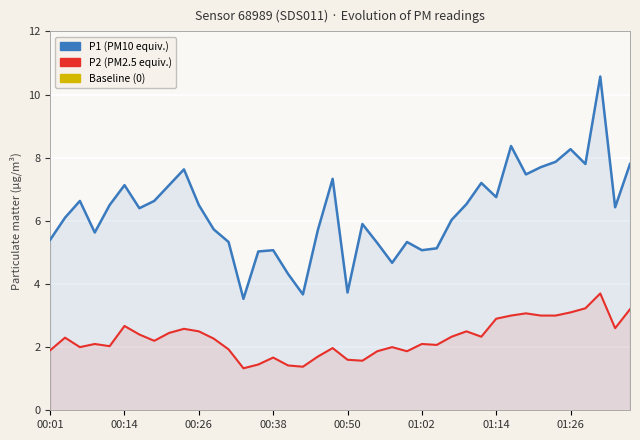

True or false: P1 and P2 cross at least once.

False